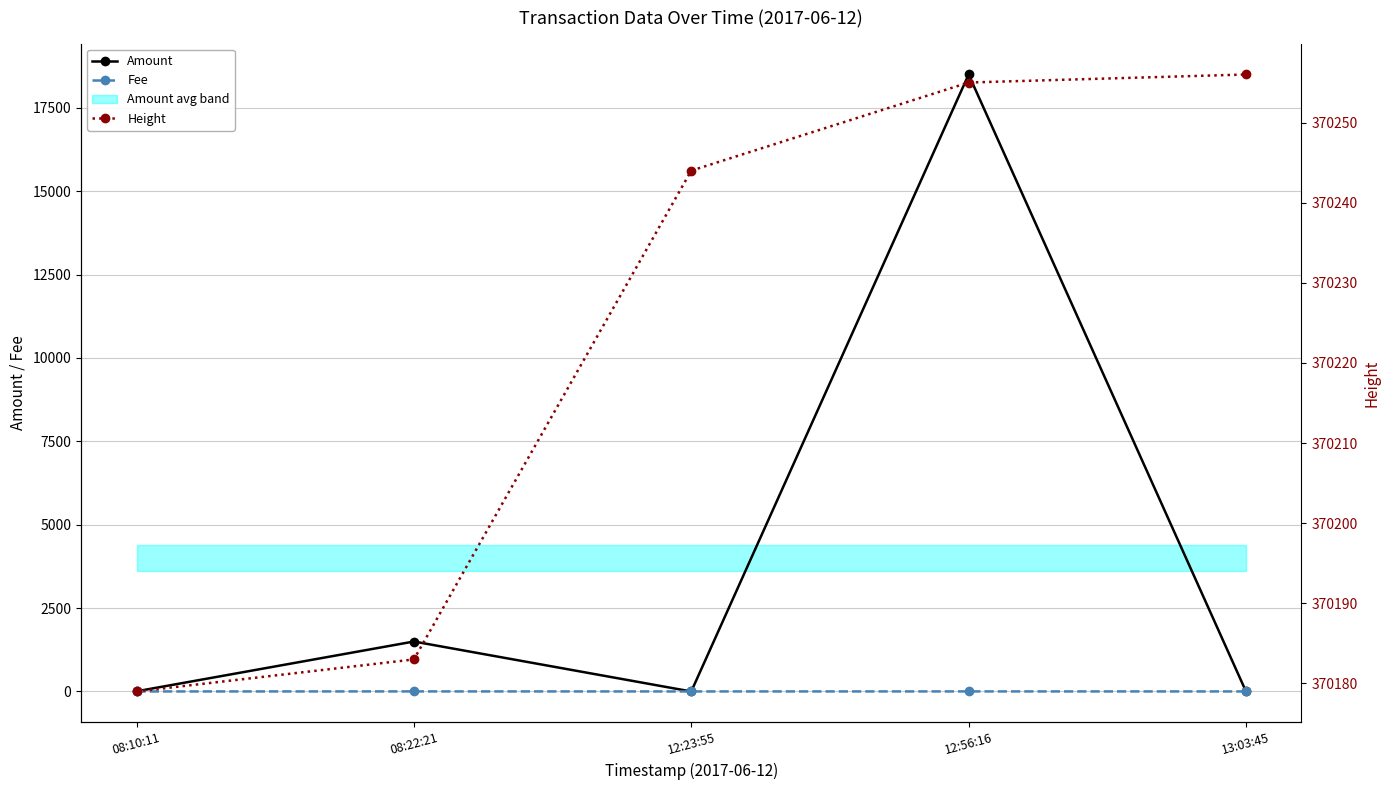

Which series has the largest total across all categories?

Height